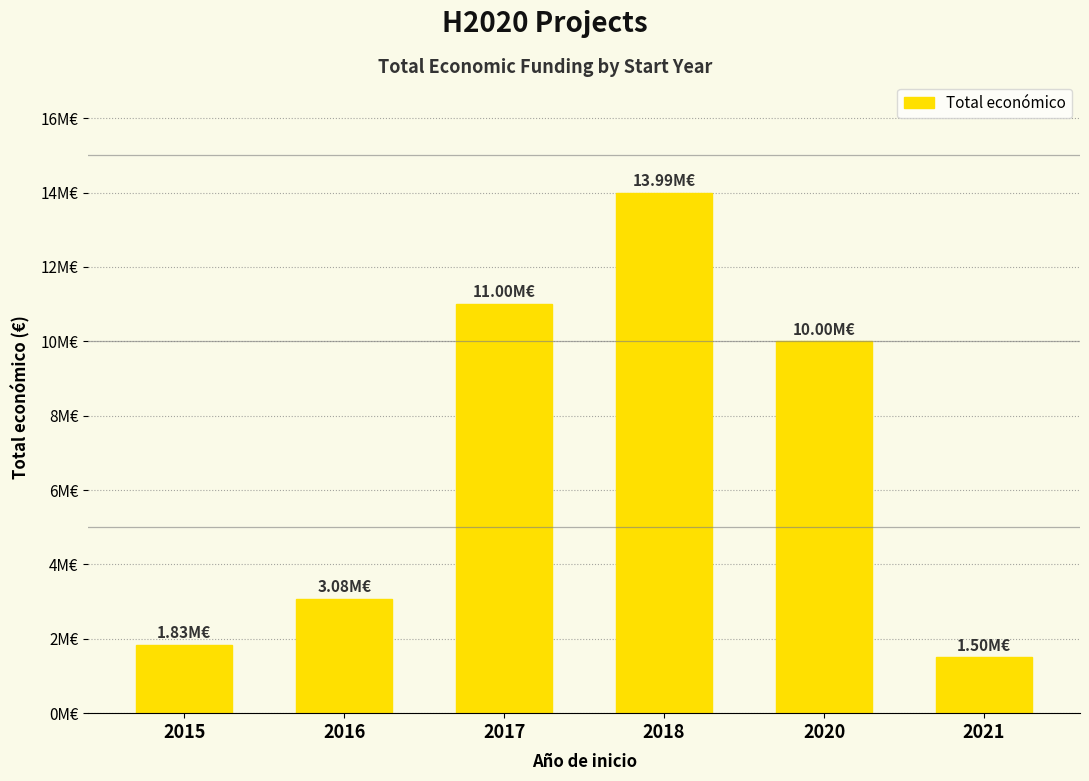

What is the difference between the values at 2016 and 2015?

1248341